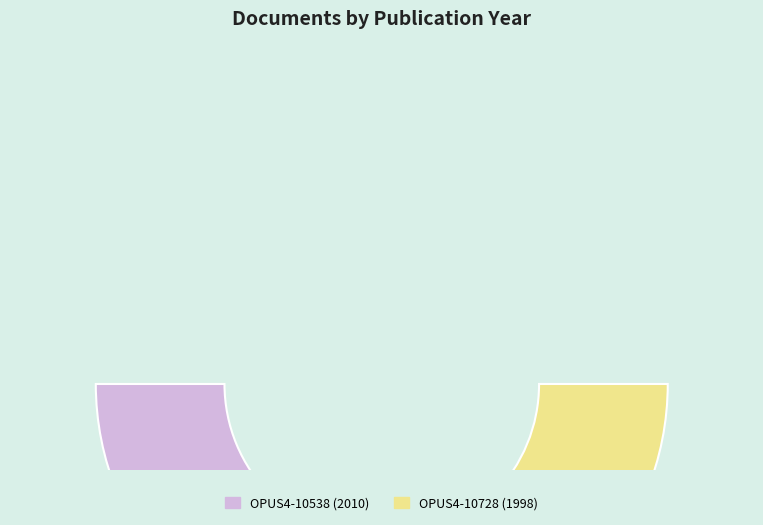

What is the majority slice?

OPUS4-10538